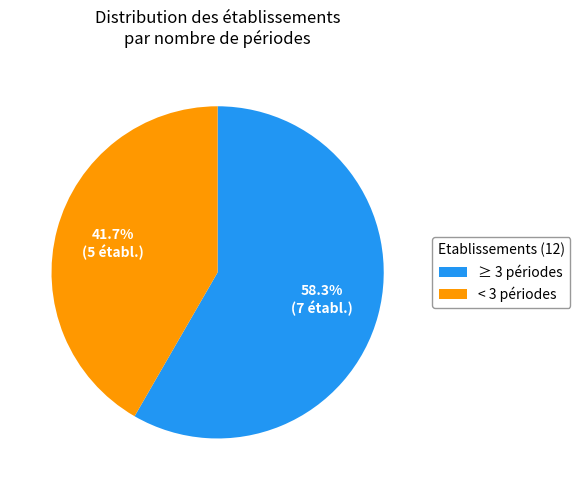

Which category accounts for the majority?

≥ 3 périodes